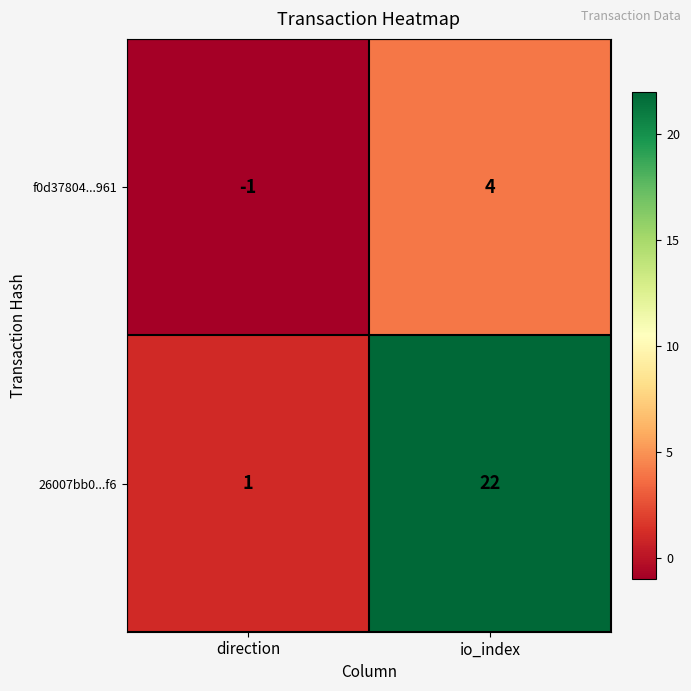

Between direction and io_index, which series saw the biggest shift?

26007bb0...f6